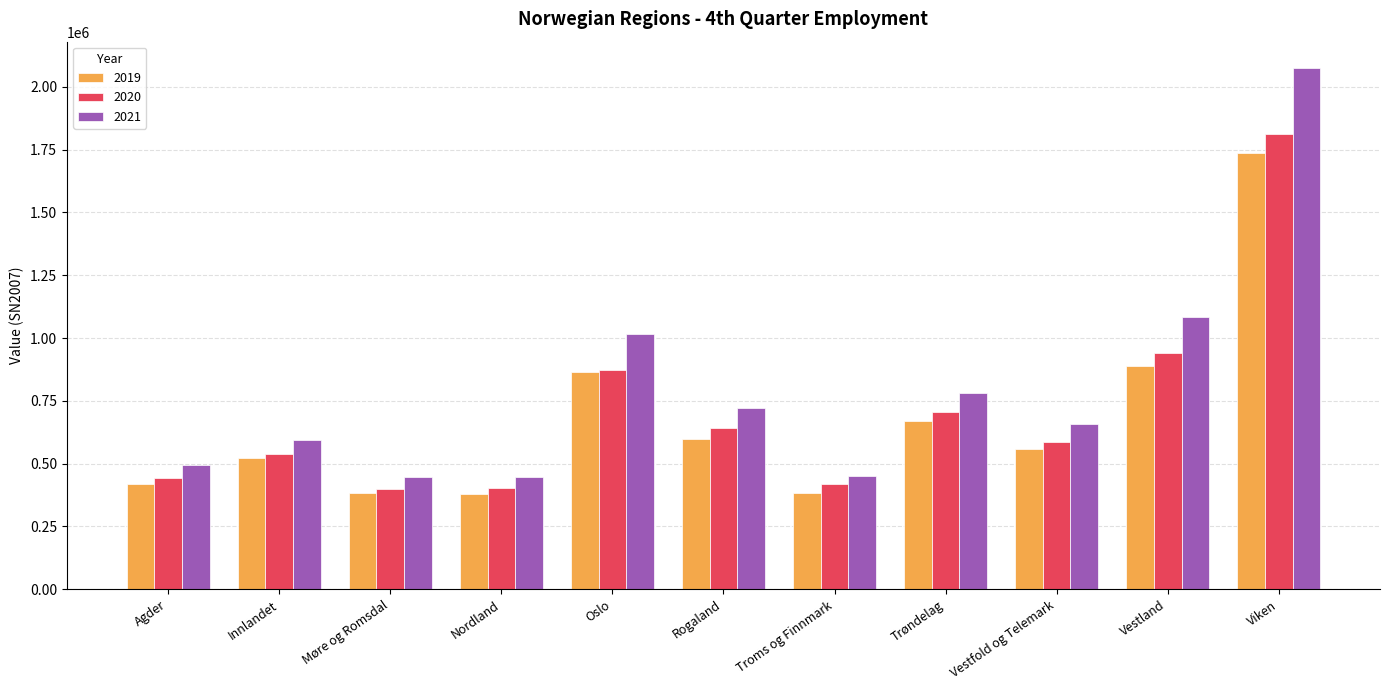

What is the difference between the maximum and second lowest values in the 2020 series?

1408218.2